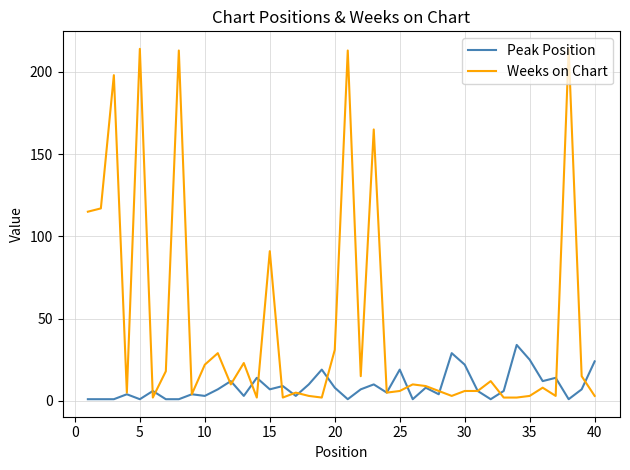

How many values in the Peak Position series are below 7?

20